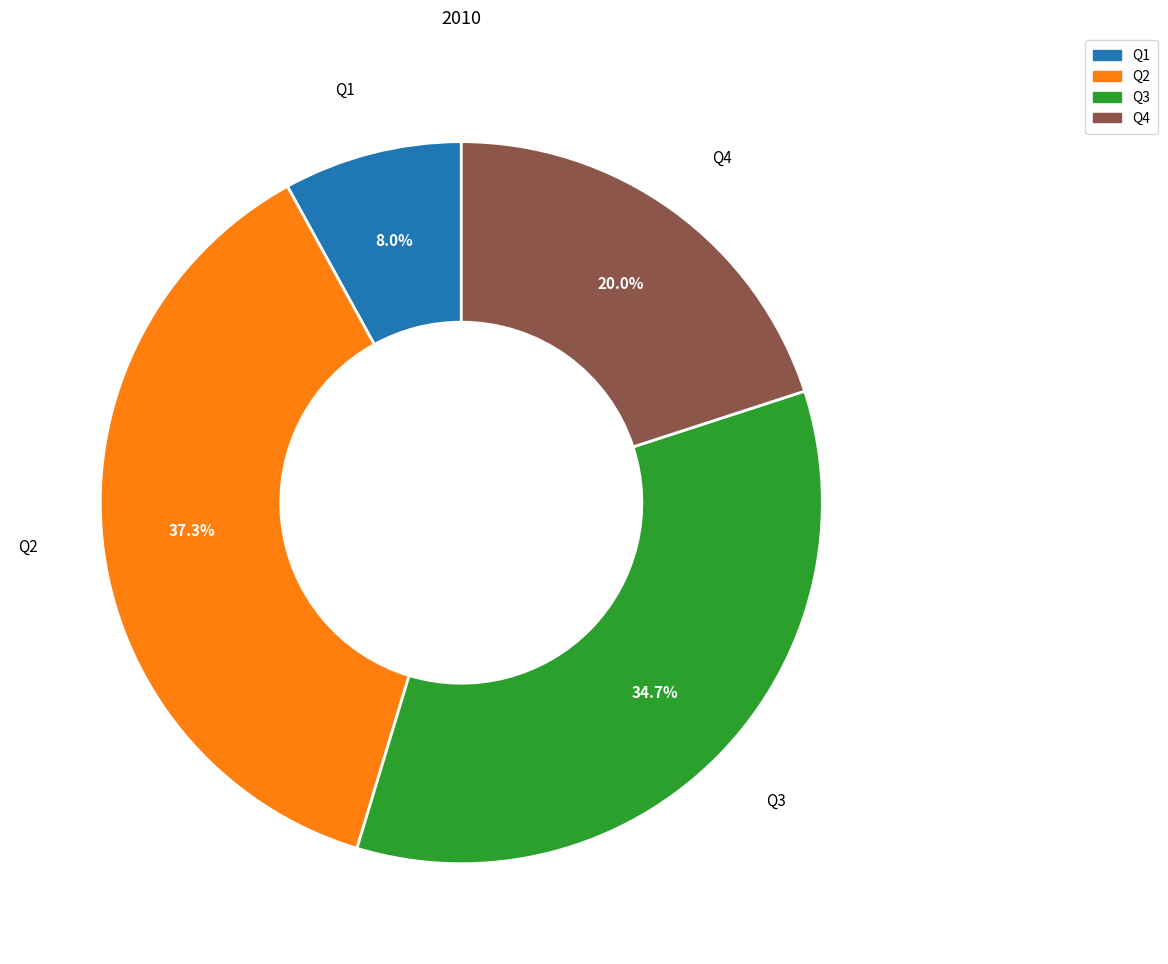

What percentage is the Q2 slice, to the nearest percent?

37%